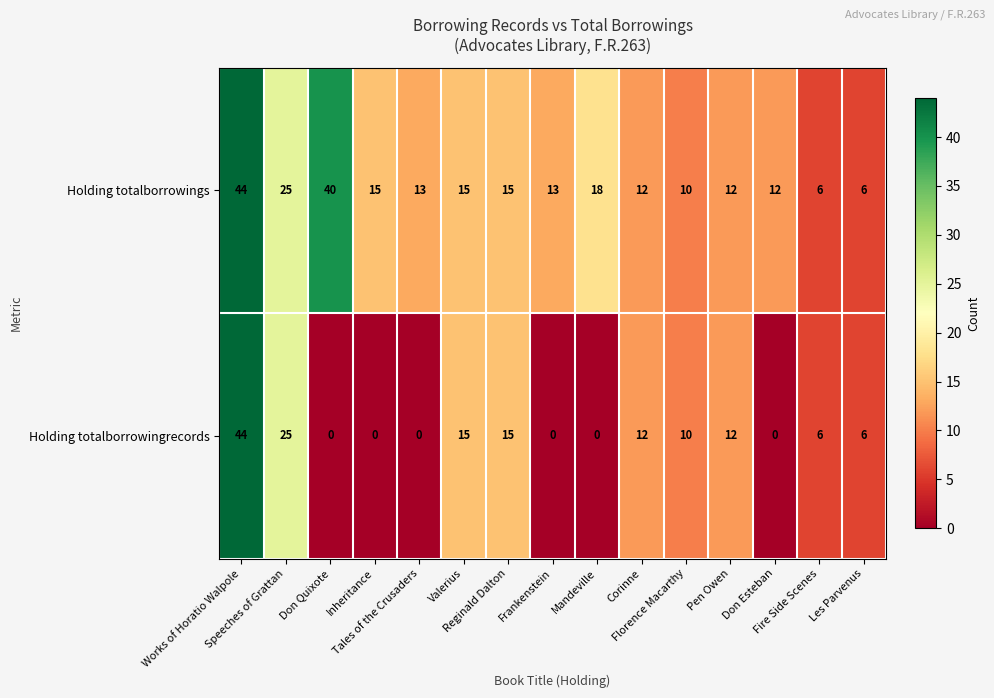

What is the difference between the maximum and minimum values in the Holding totalborrowings series?

38